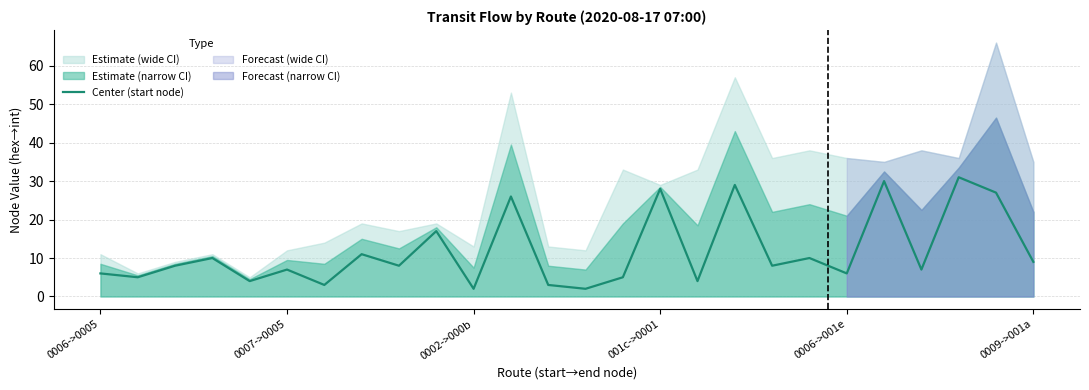

Reading right to left, extract all data points from this chart.

9	27	31	7	30	6	10	8	29	4	28	5	2	3	26	2	17	8	11	3	7	4	10	8	5	6